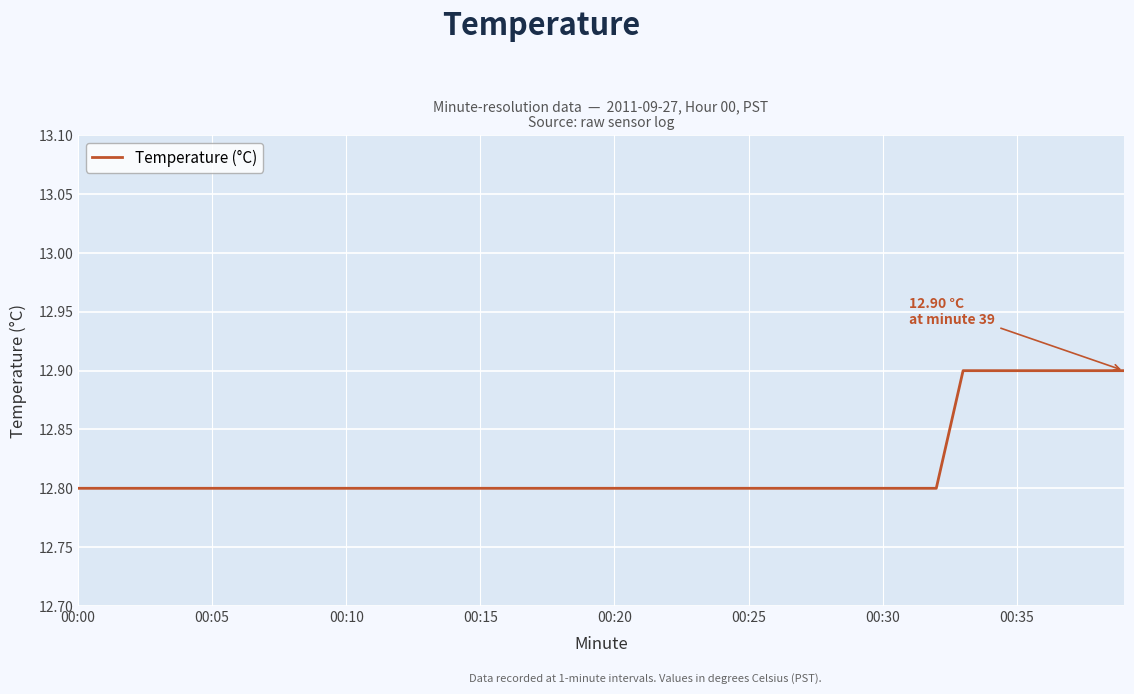

What is the smallest value displayed?

12.8